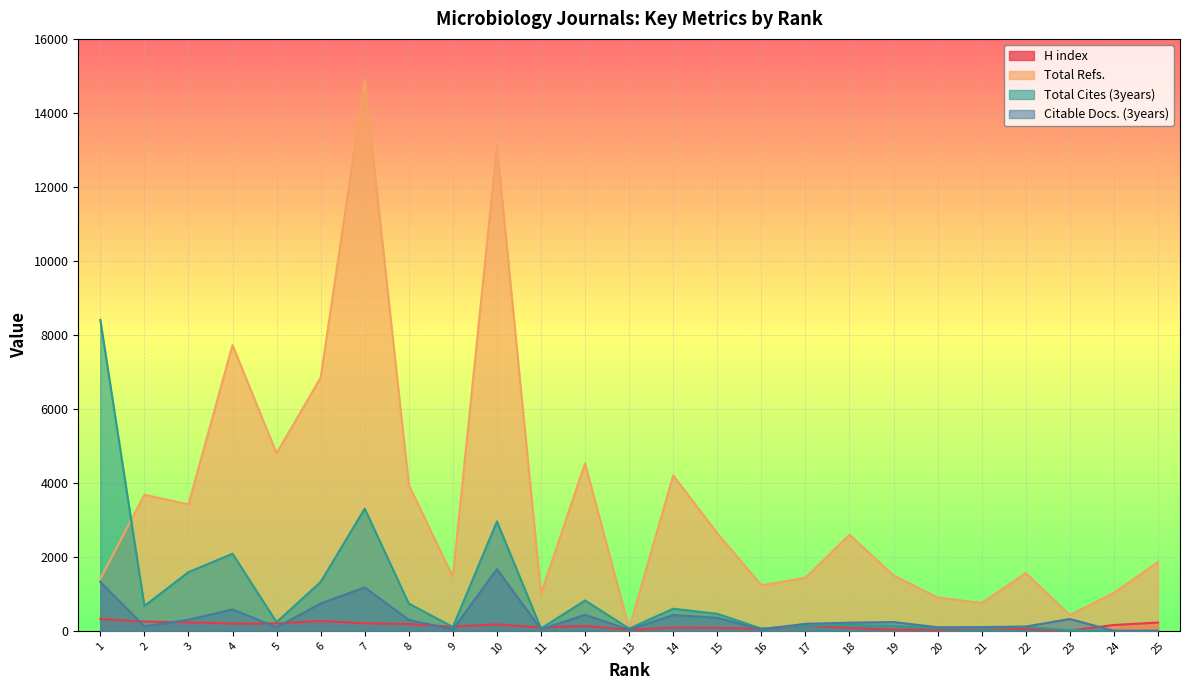

What is the value of the Total Refs. point at the 3rd from the left?

3418